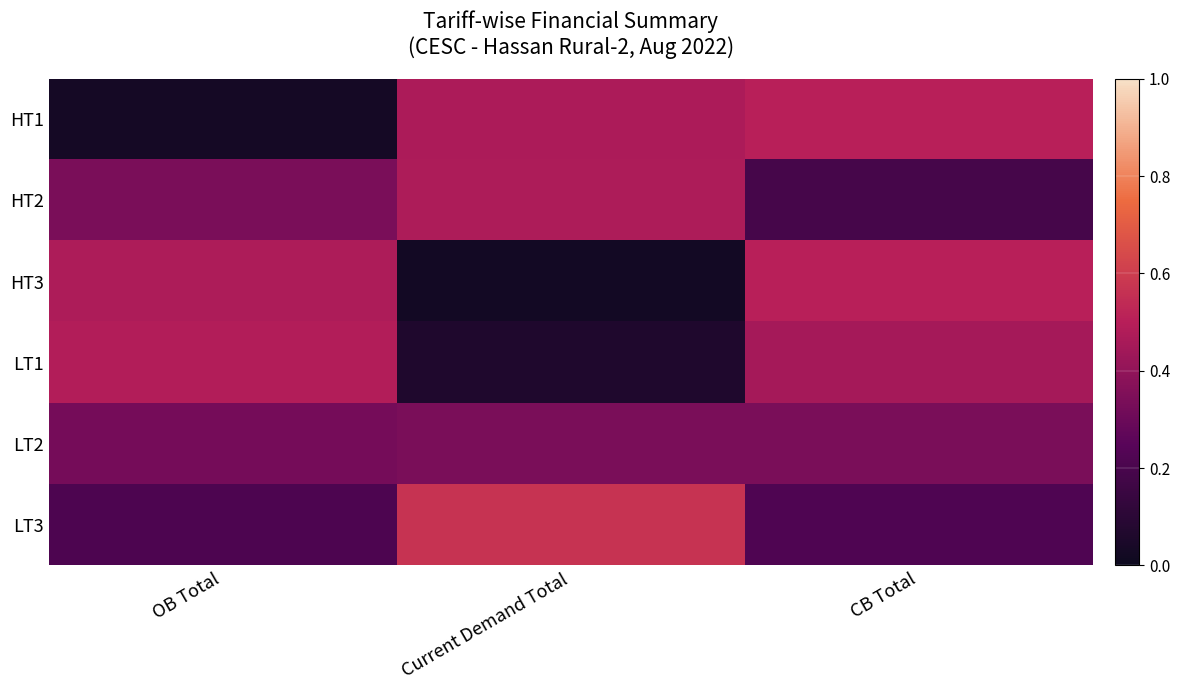

At how many categories does at least one series exceed 0?

3